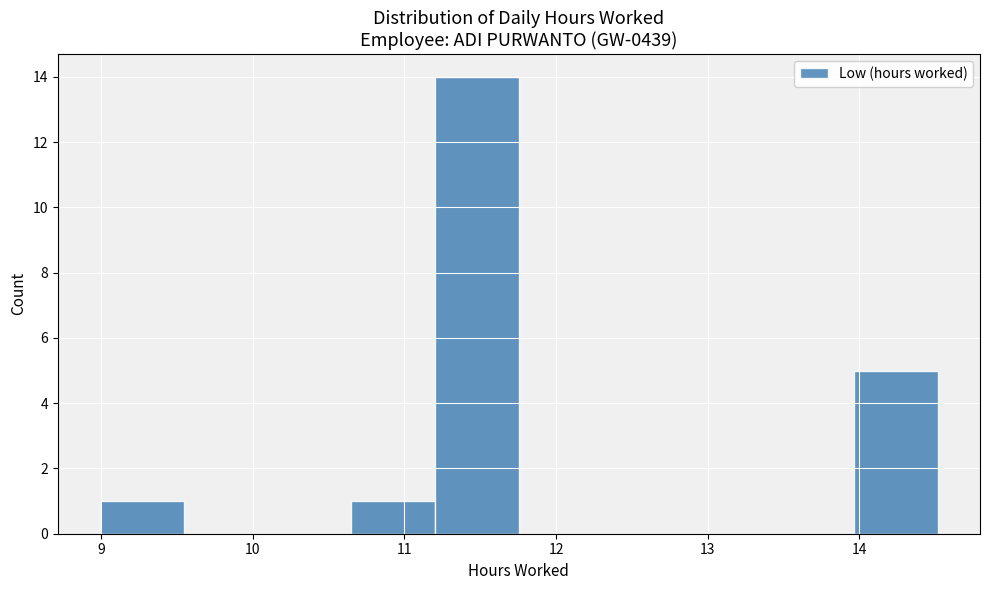

How tall is the bar that spans 9.0 to 9.5 on the x-axis? Neither the bar edges nor the heights are printed on the chart, so give them approximately, as read against the axes.

1